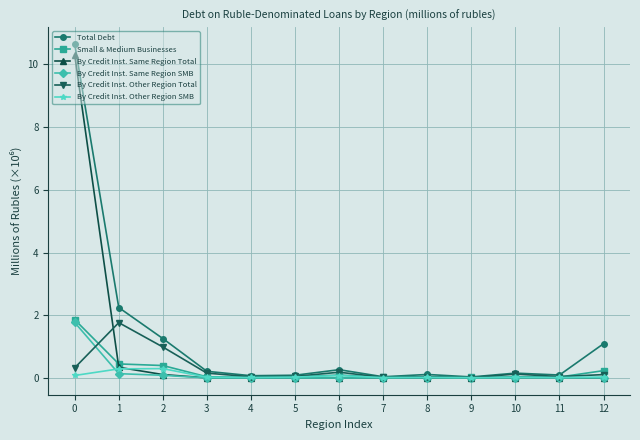

What is the maximum value shown in the chart?

10.6